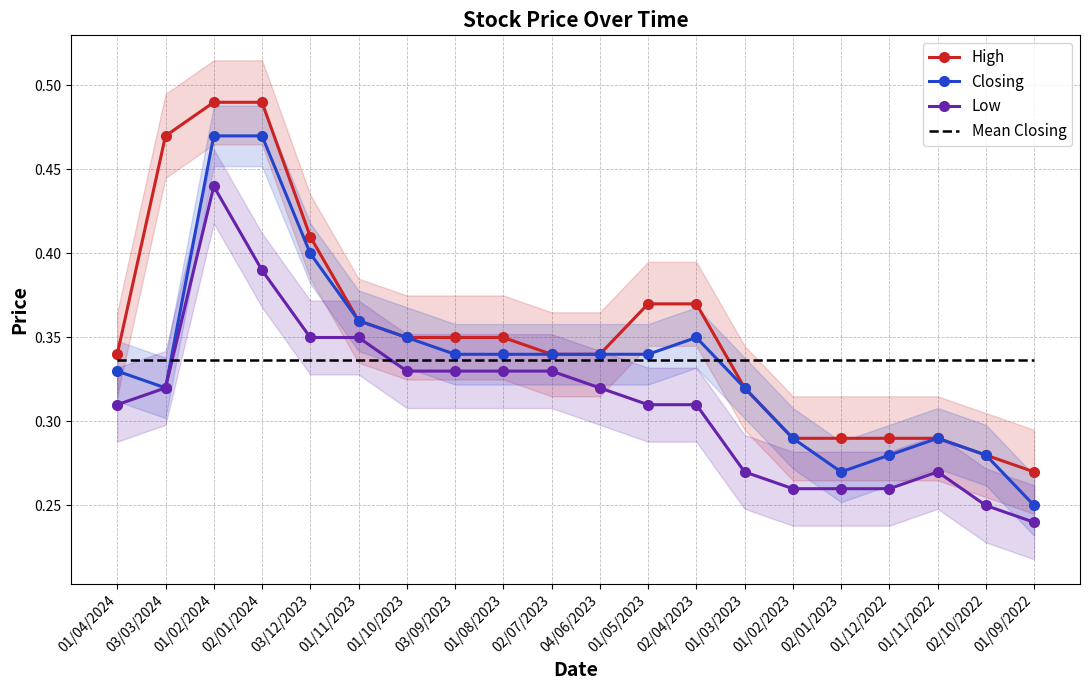

What position from the left is 01/11/2022?

18